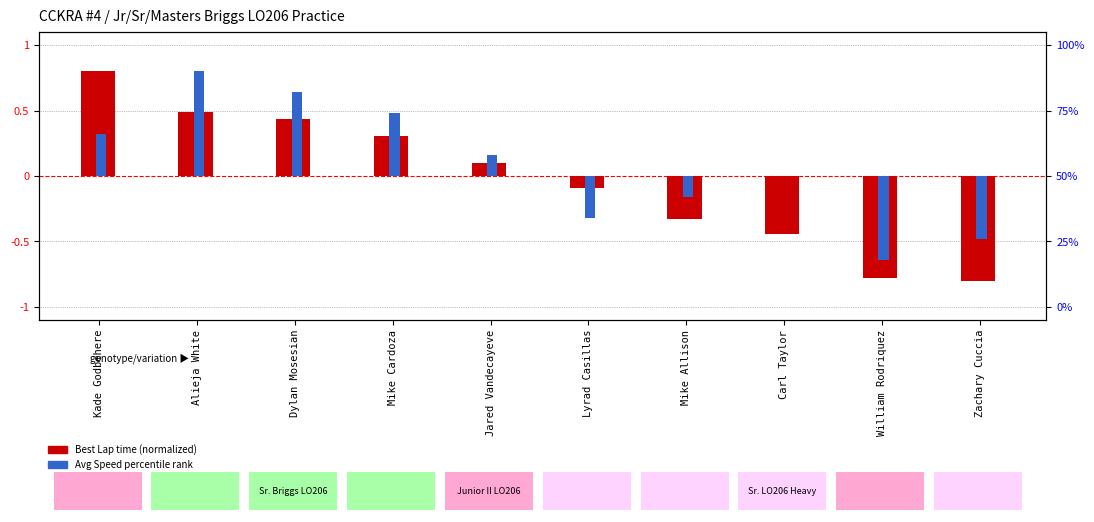

List the labels in order of Avg Speed percentile rank value, largest first.

Alieja White, Dylan Mosesian, Mike Cardoza, Kade Godbehere, Jared Vandecayeve, Carl Taylor, Mike Allison, Lyrad Casillas, Zachary Cuccia, William Rodriquez